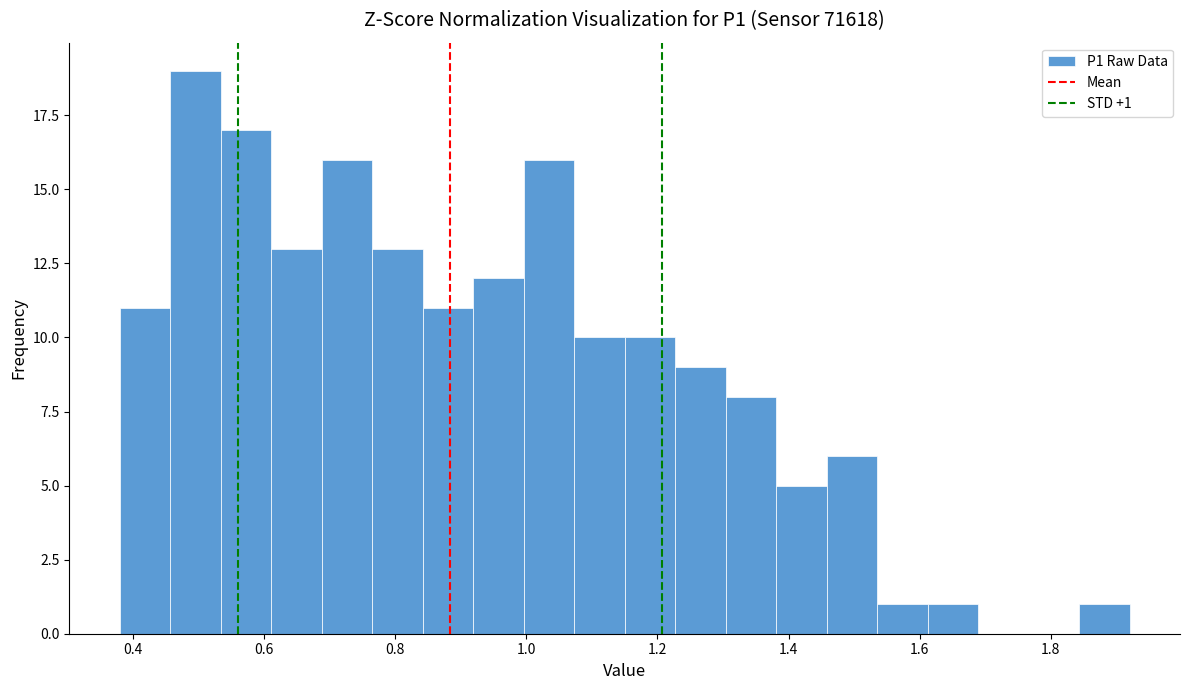

Read against the x-axis, roughly where is the centre of the tallest bar?

0.50